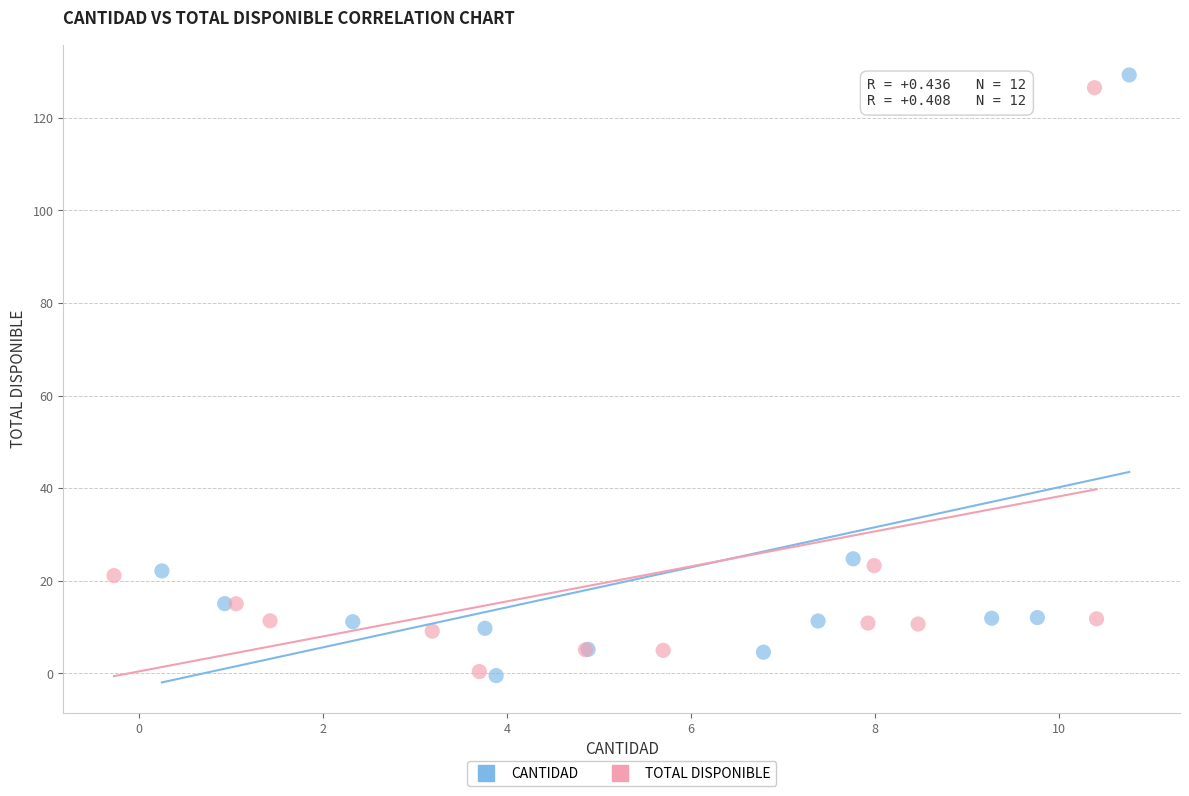

Which series has the widest spread of Y values?

CANTIDAD